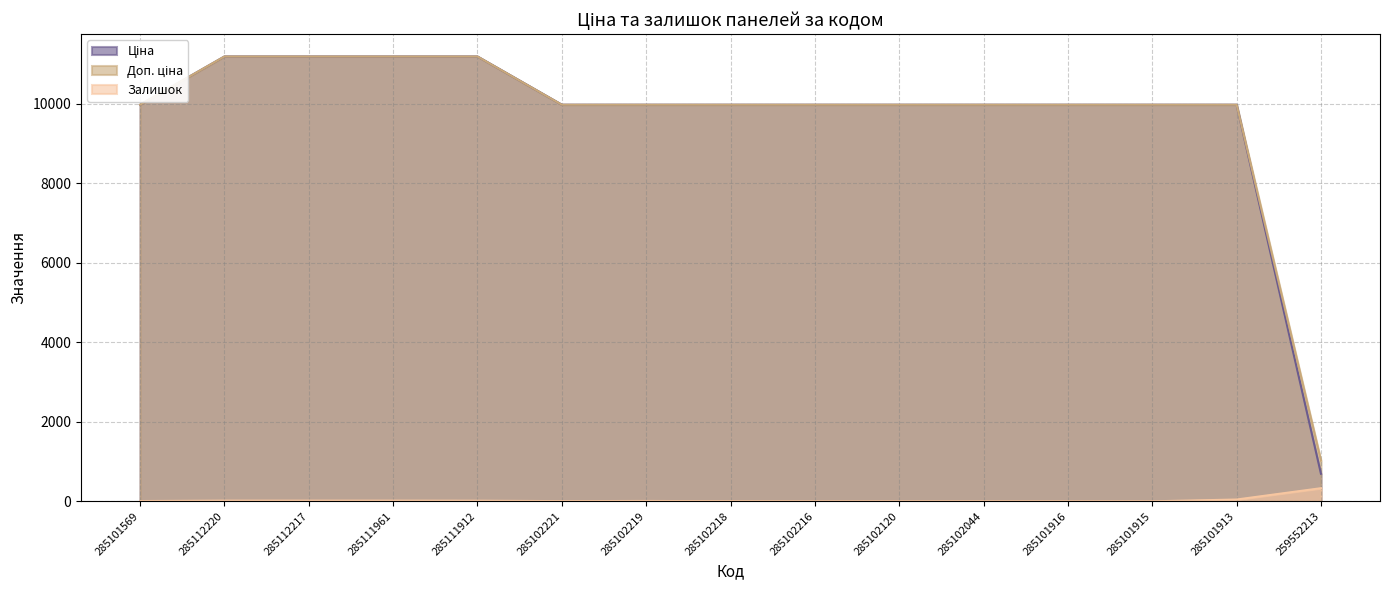

Is it true that Залишок equals -199.0 at 285101915?

False